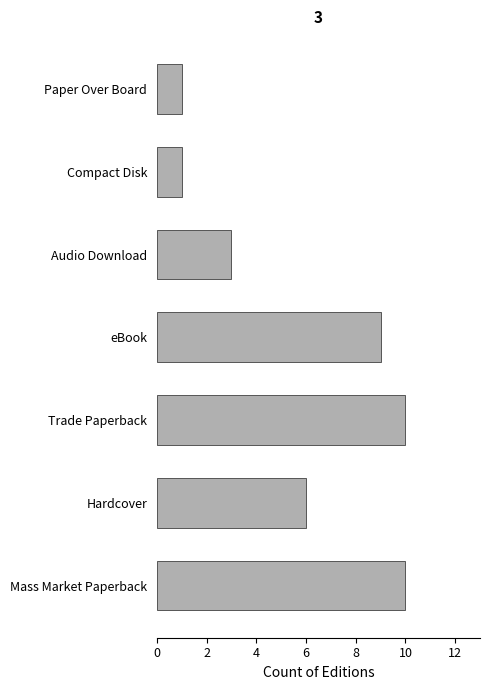

At which label is the value closest to 5?

Hardcover